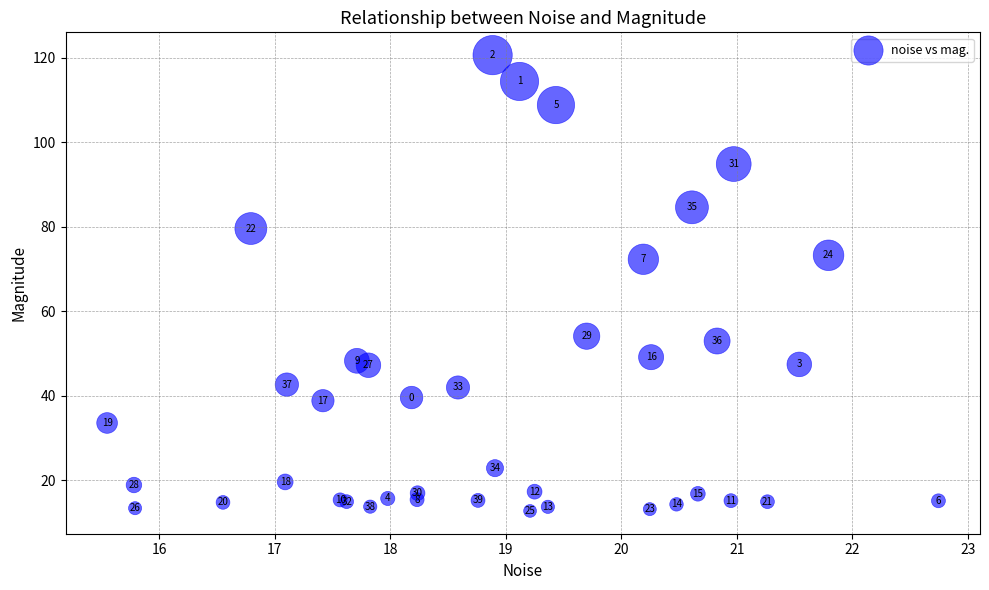

What Y value in the scatter plot is closest to 66?

72.3